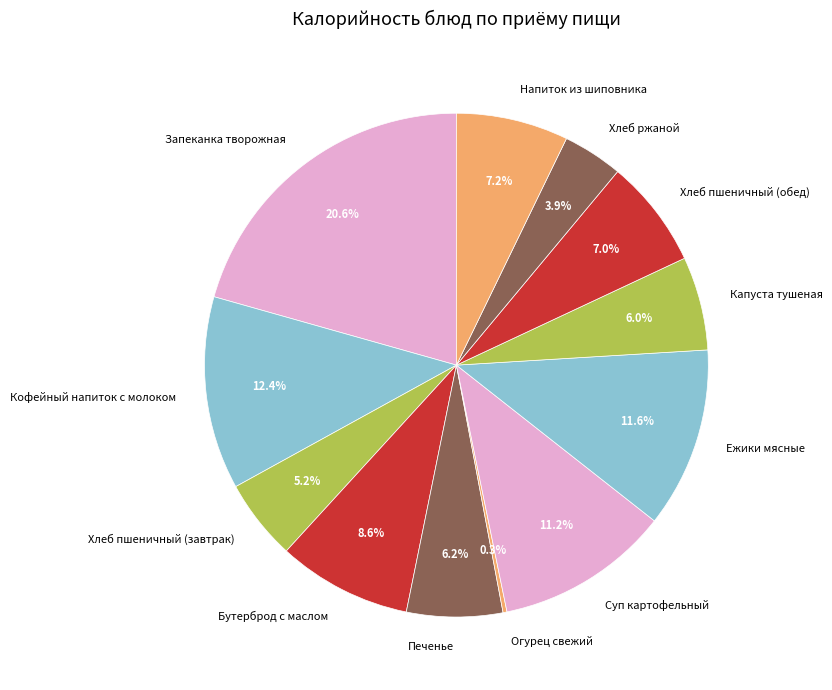

What percentage is NOT represented by Ежики мясные?

88.4%